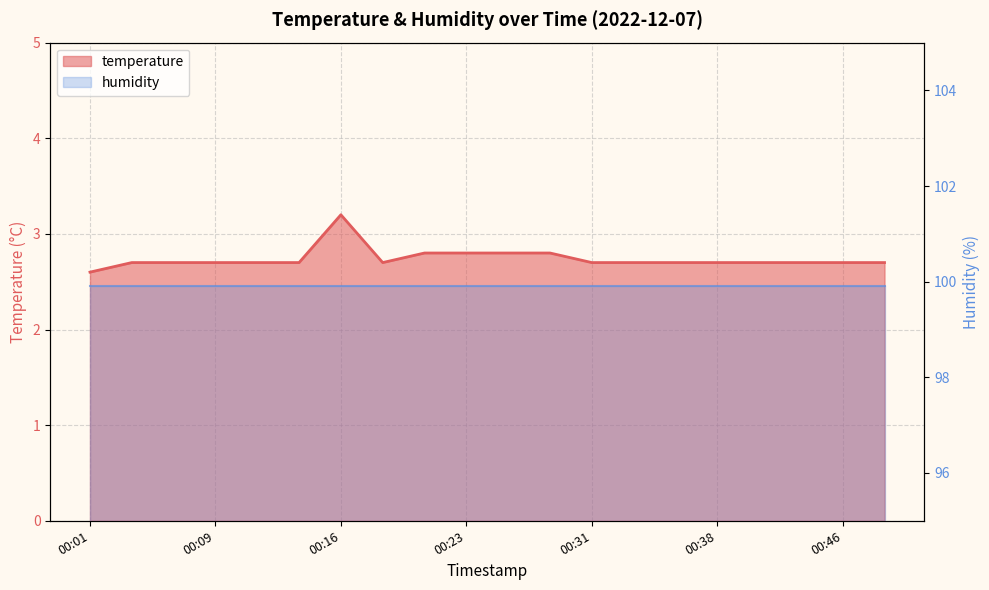

What is the value of the temperature point at the 13th from the left?

2.7